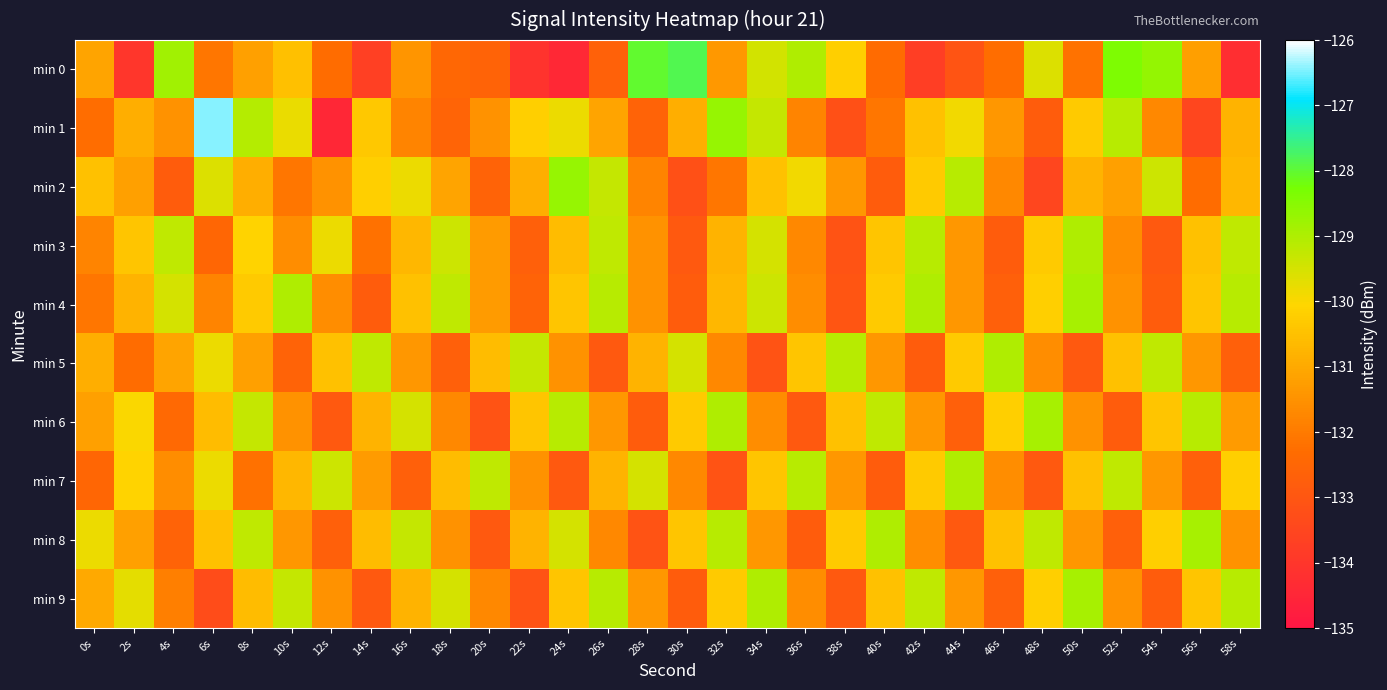

Between 8s and 36s, which is larger?

36s